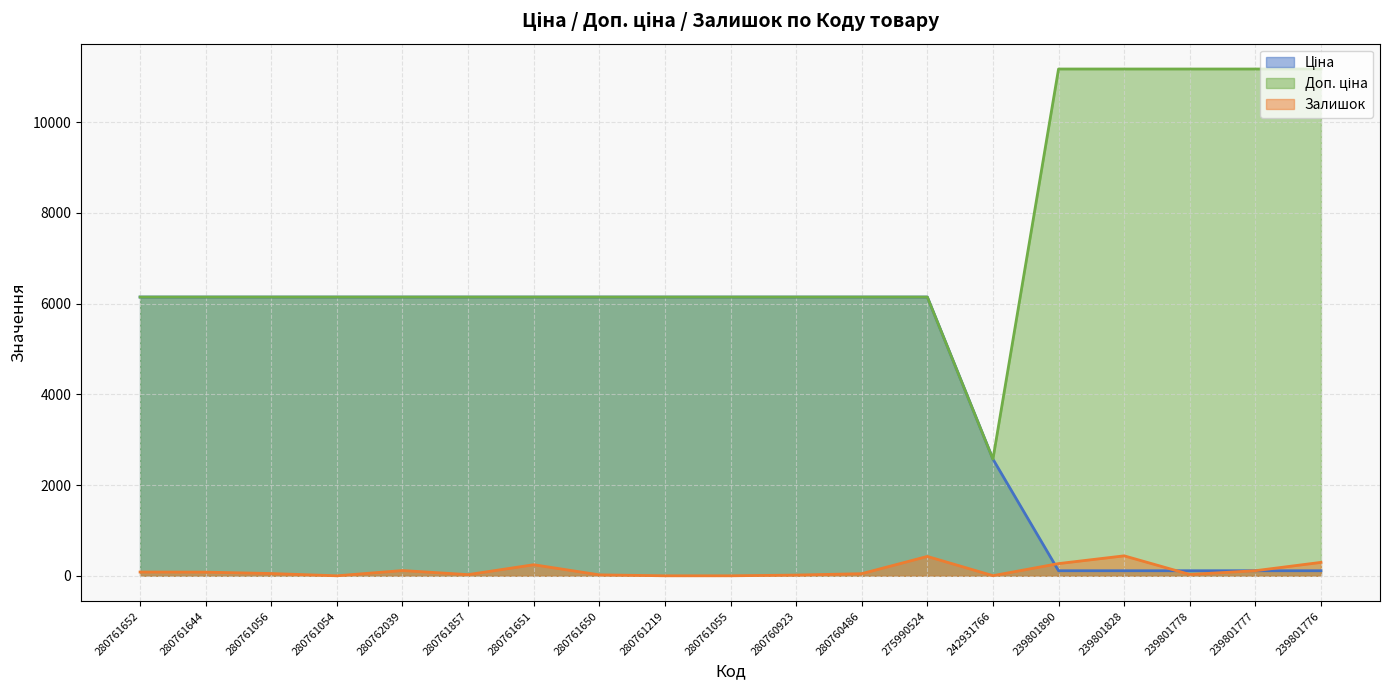

Is the value of Залишок at 275990524 greater than the value of Ціна at 280761650?

No